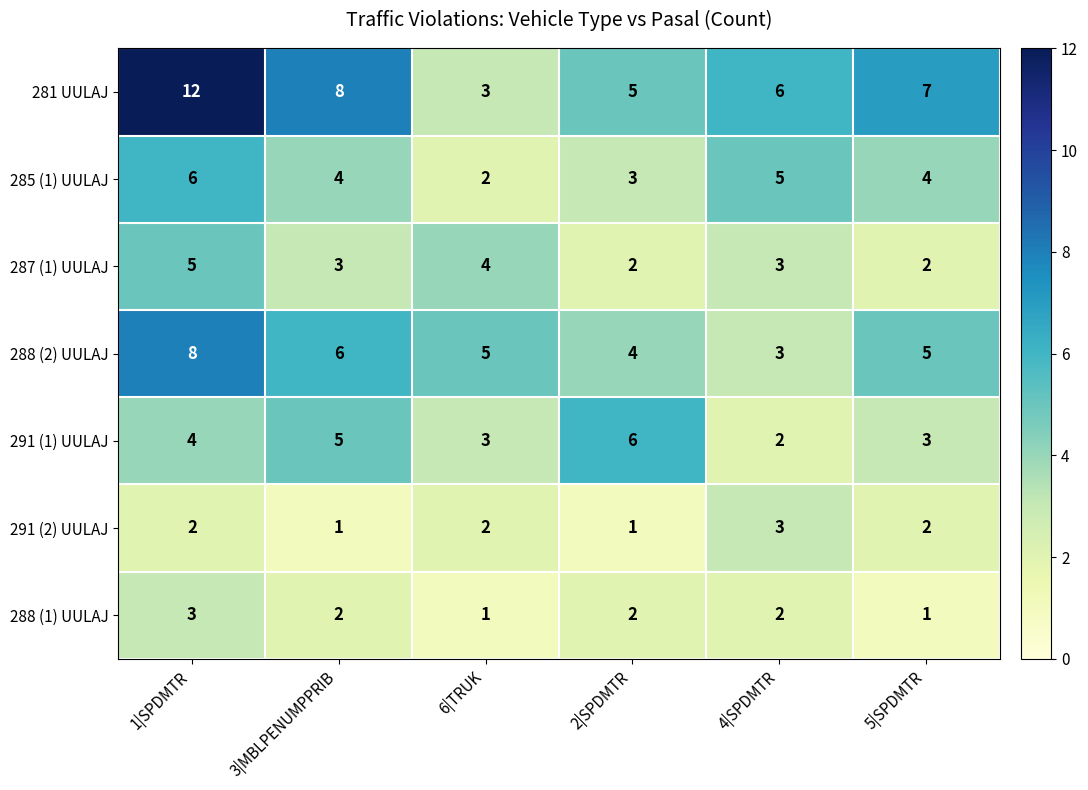

What is the spread (max minus min) of values at 3|MBLPENUMPPRIB?

7